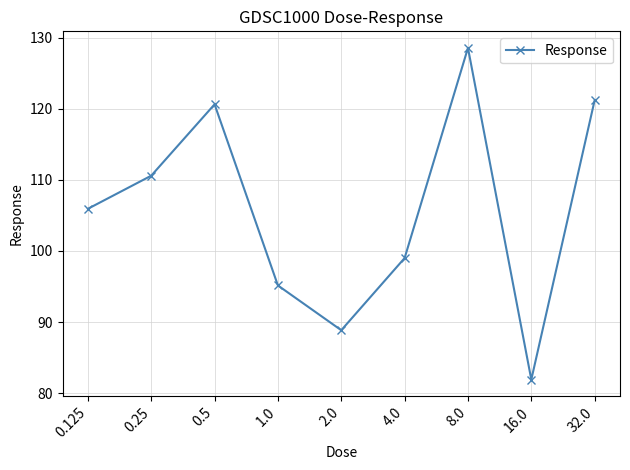

Reading left to right, list all the values displayed in this chart.

105.9	110.6	120.6	95.2	88.9	99.0	128.5	81.9	121.2